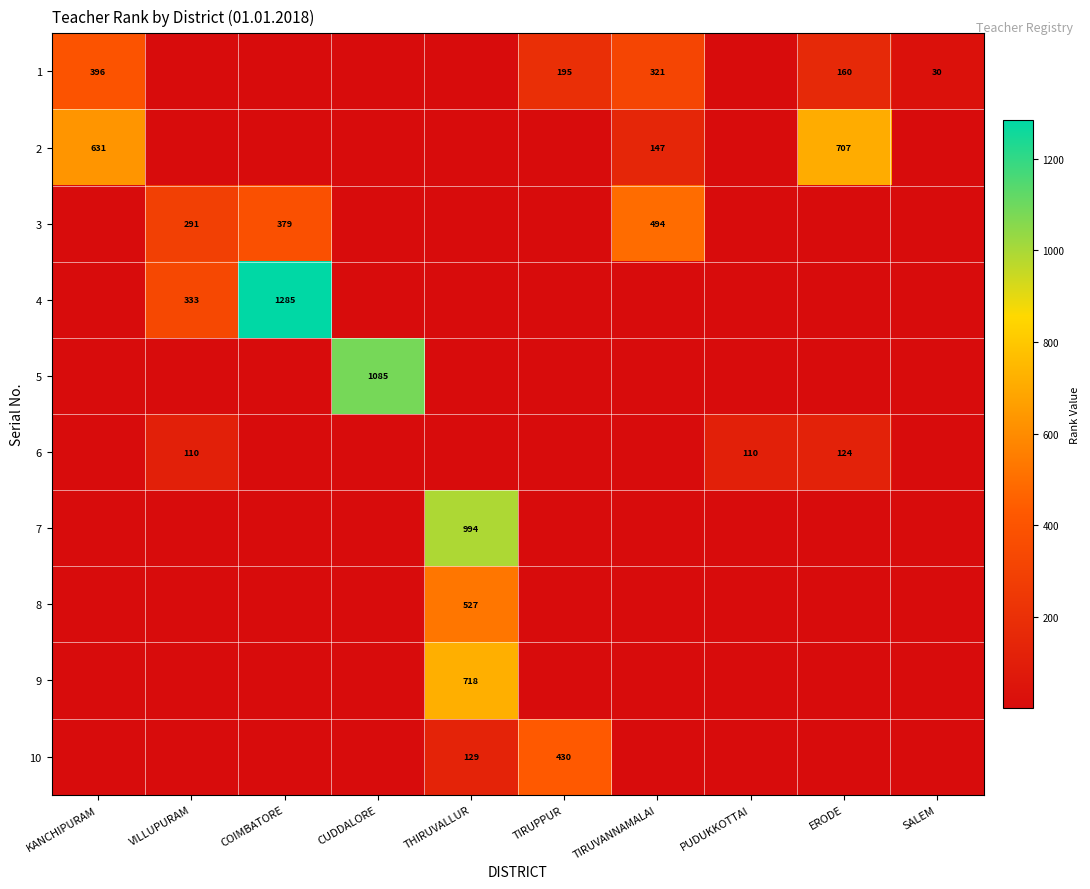

Is the value of 2 at KANCHIPURAM greater than the value of 4 at VILLUPURAM?

Yes